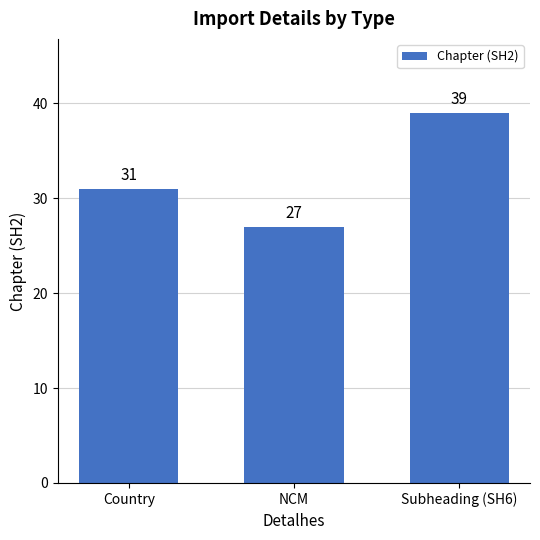

List the labels in order of value, smallest first.

NCM, Country, Subheading (SH6)